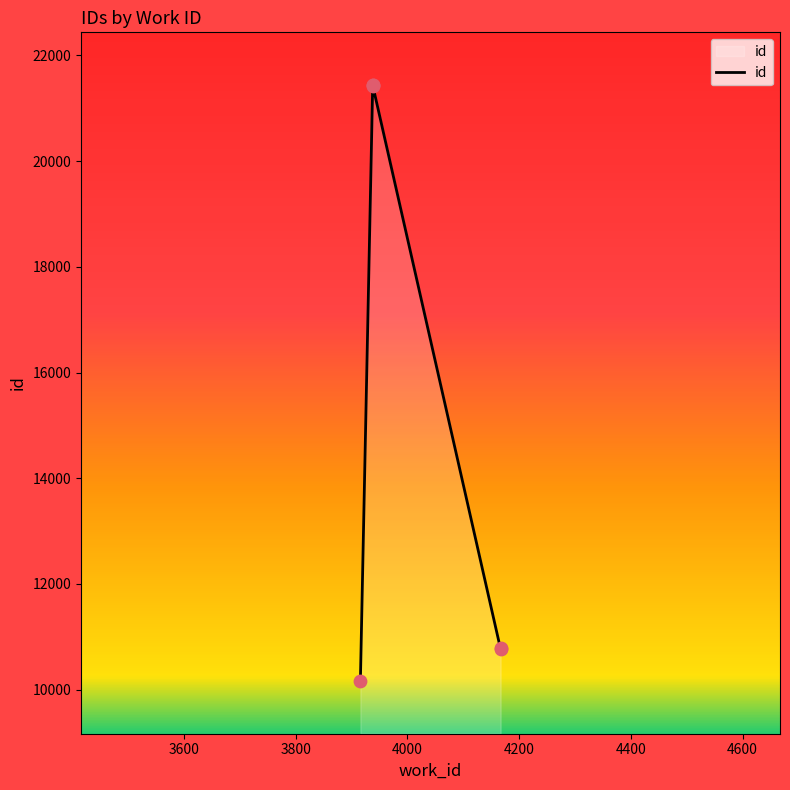

What is the change in value from 3916 to 3938?

+11268